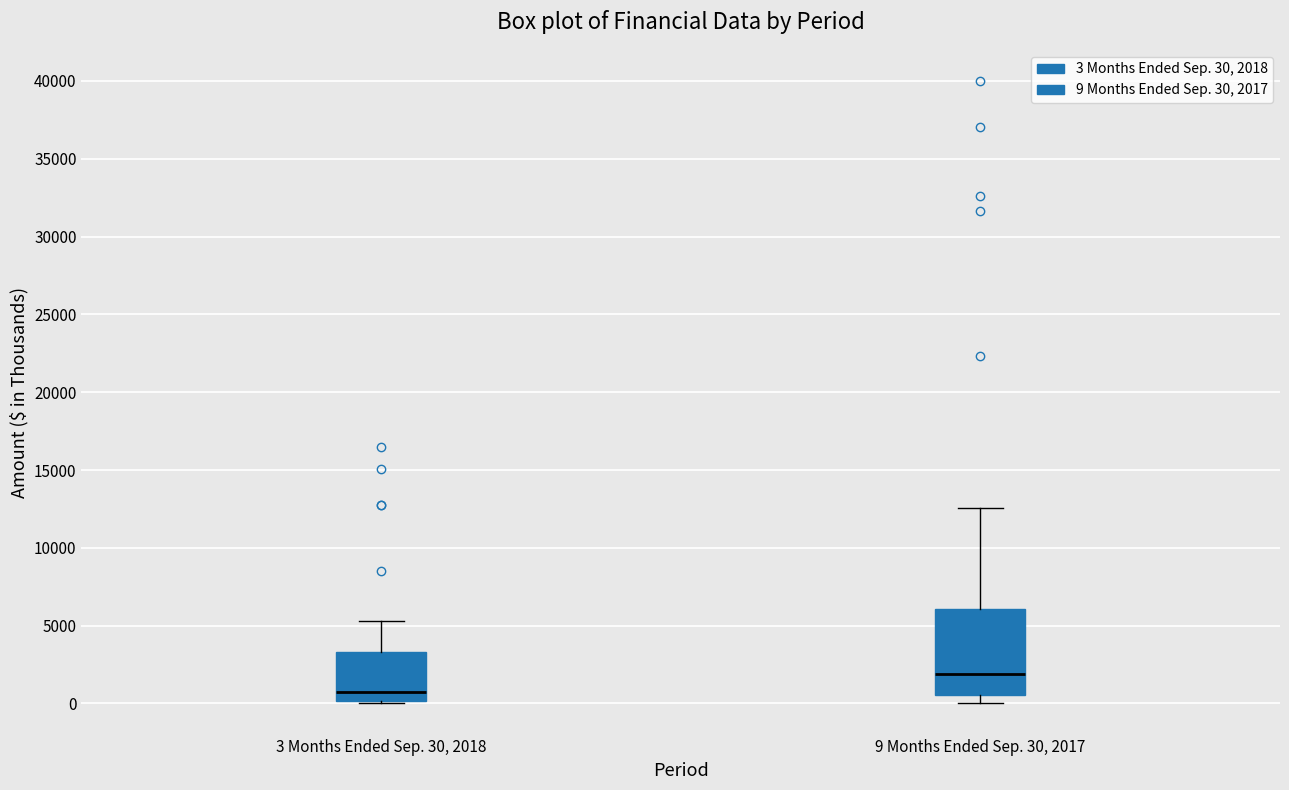

Reading left to right, read every box against the y-axis: the position of its median line, the range the box covers, and the ends of its whiskers. The values are not printed on the chart, so give them approximately, as read against the axis.

3 Months Ended Sep. 30, 2018: median 500, box 0 to 3500, whiskers 0 (just below the box's lower edge) to 5500
9 Months Ended Sep. 30, 2017: median 2000, box 500 to 6000, whiskers 0 to 12500